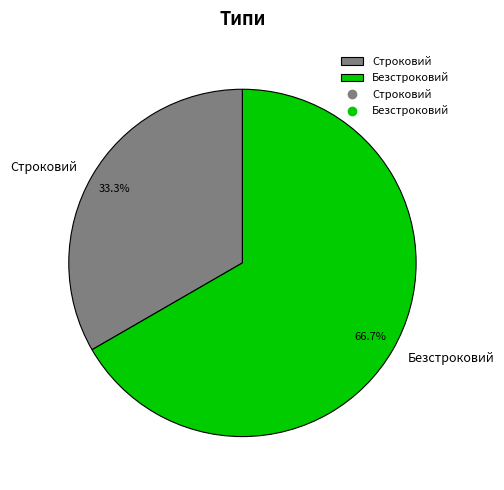

What percentage is NOT represented by Безстроковий?

33.3%